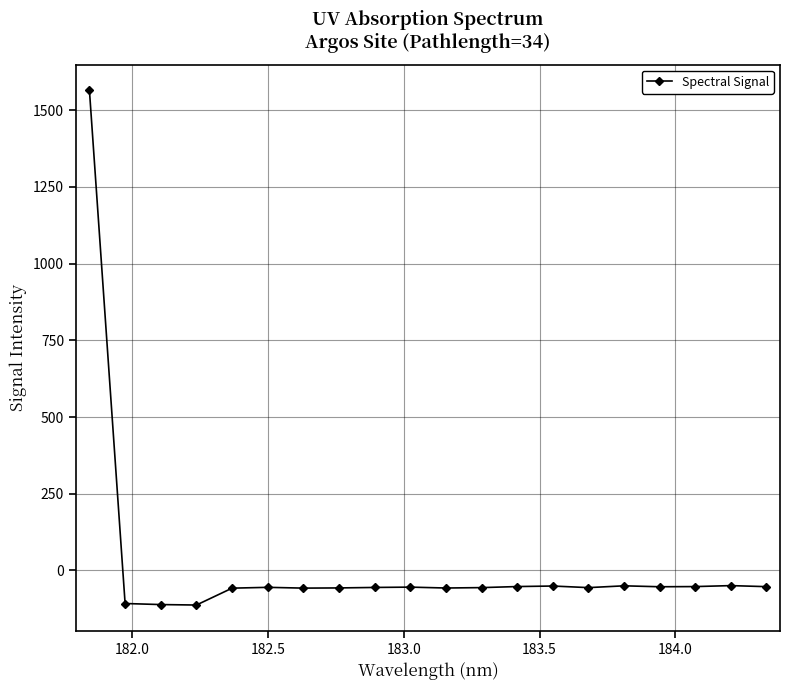

What is the difference between the second highest and second lowest values?

61.8